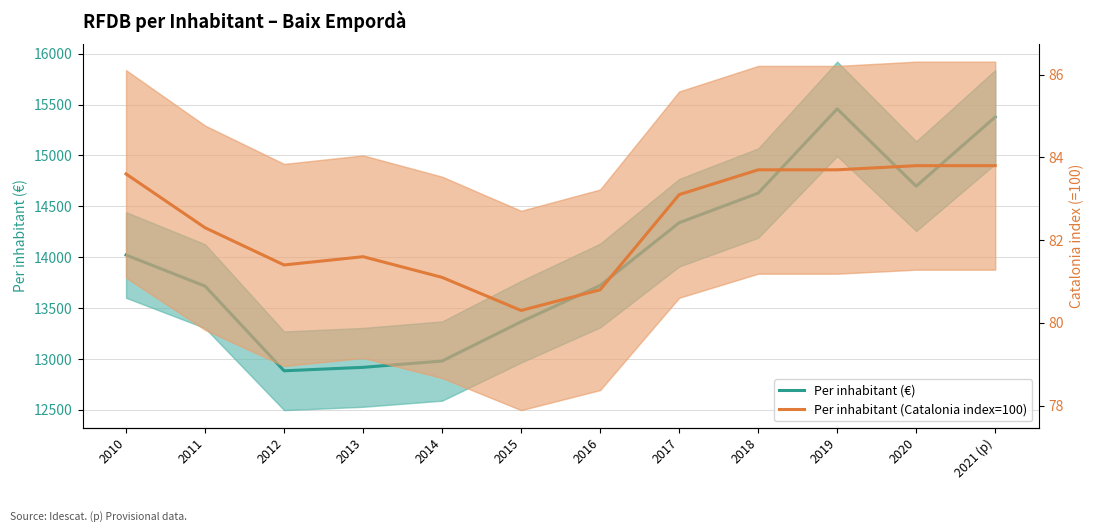

How many data points does each series have?

12